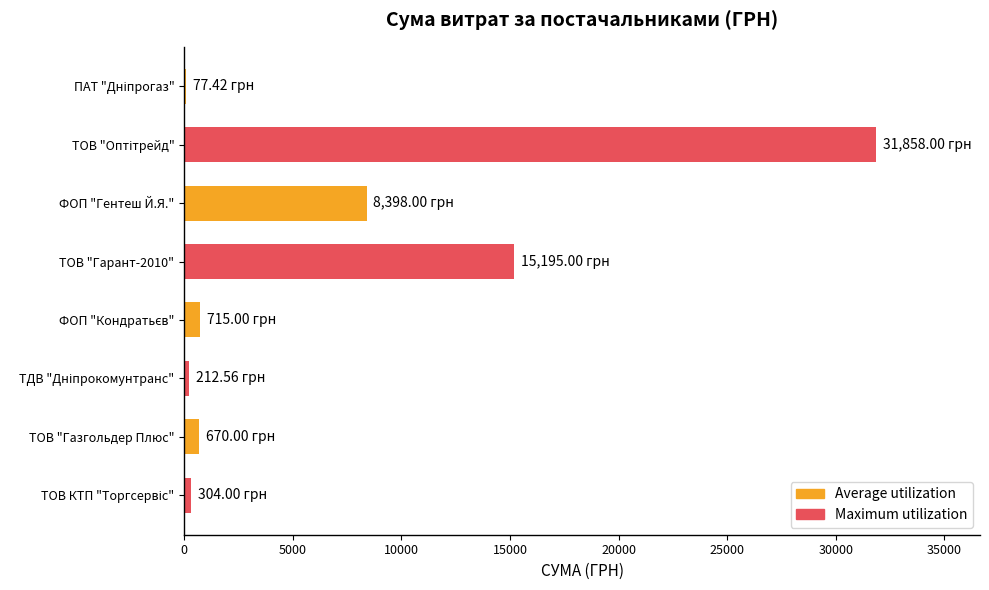

What is the sum of all values?

57430.0